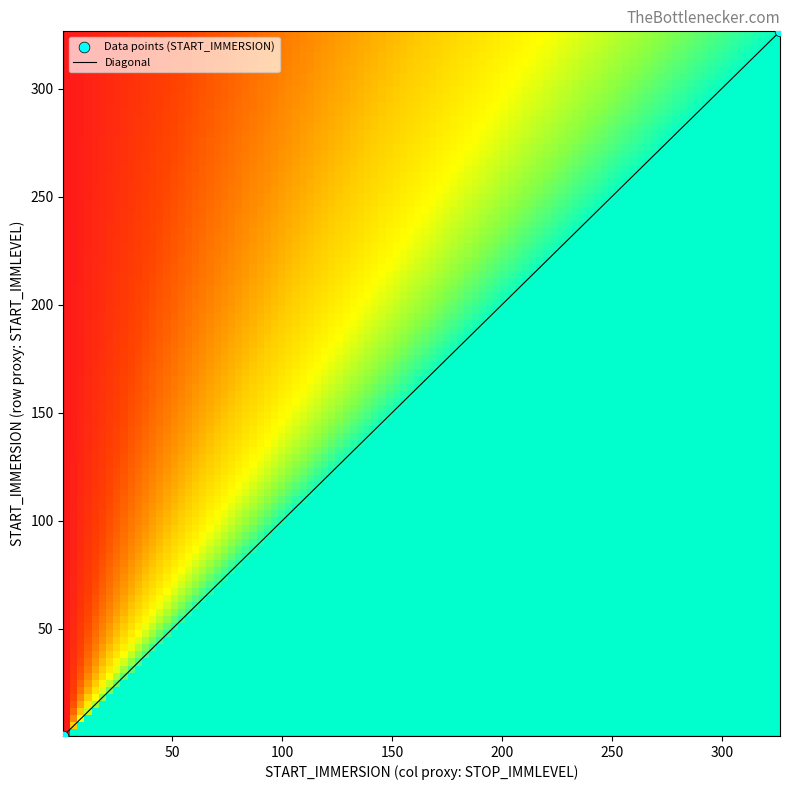

What is the maximum value shown in the chart?

326.5